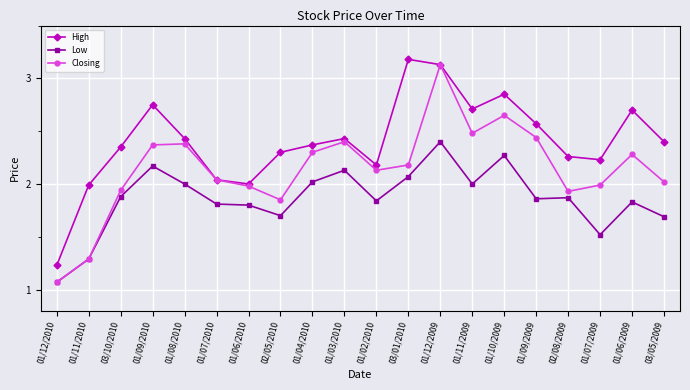

What is the label of the 12th point from the right?

01/04/2010